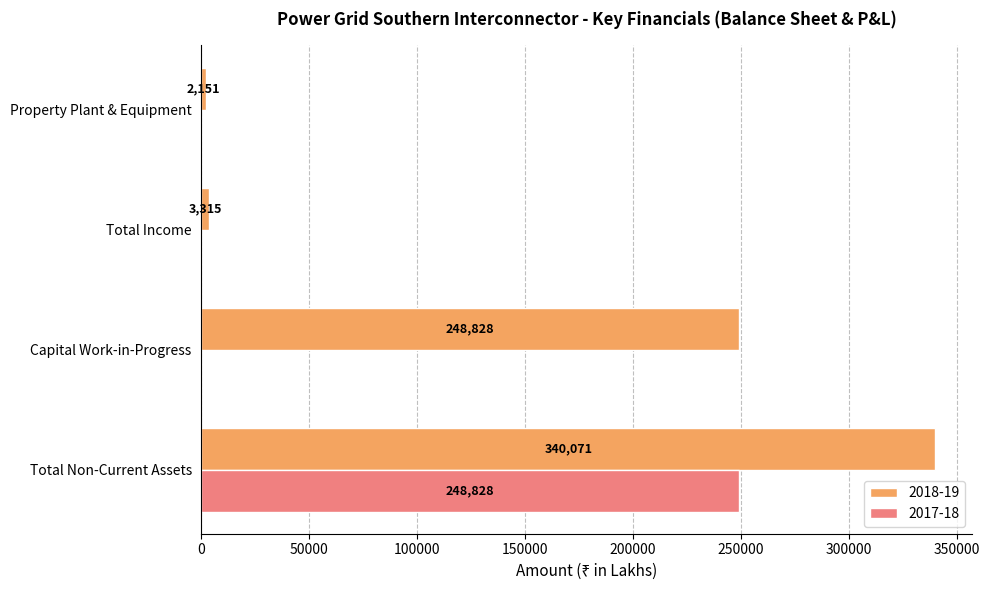

What is the sum of all 2017-18 values?

248828